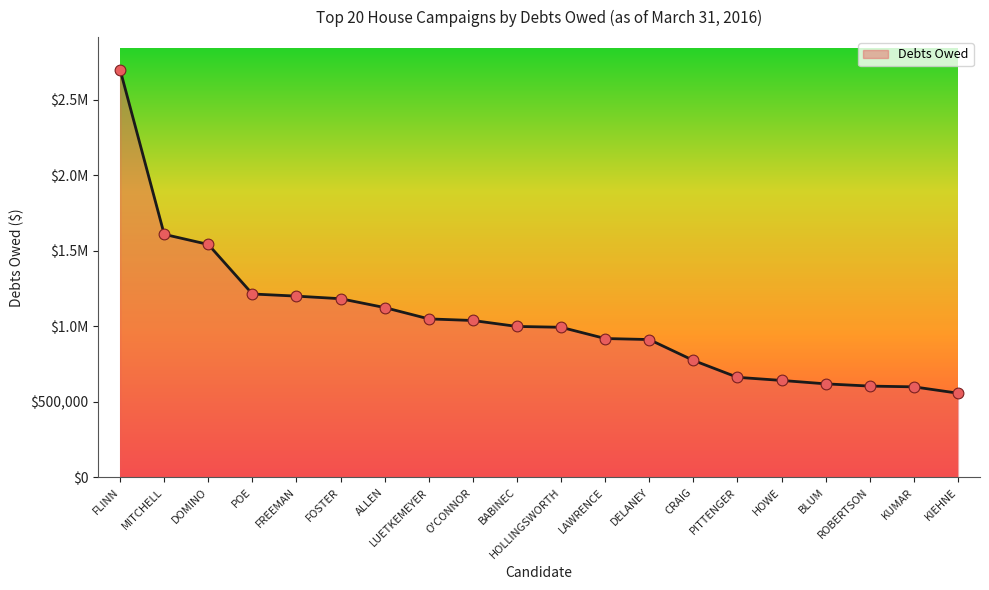

Does the chart have visible grid lines?

No